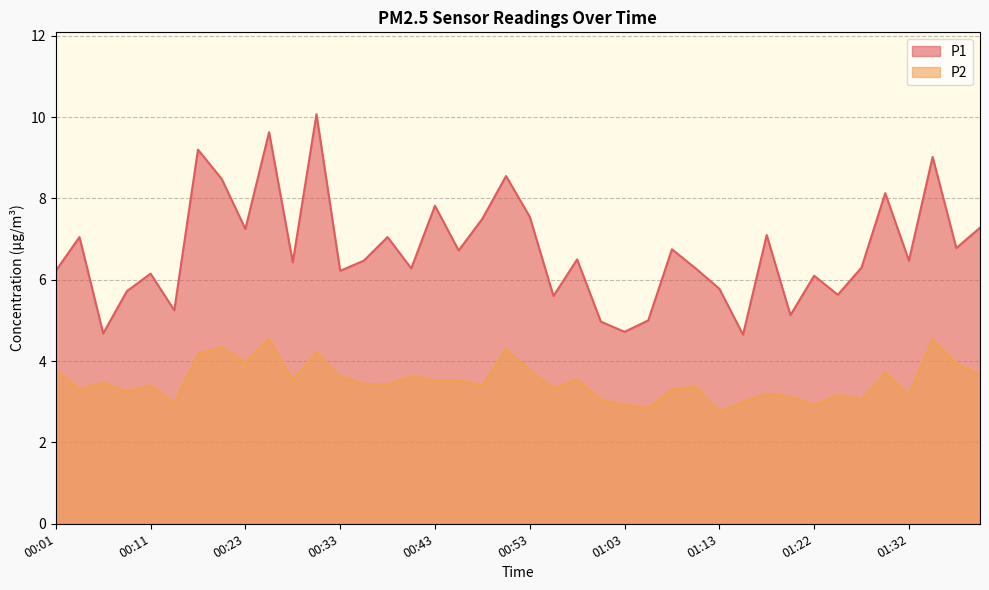

At which label does P2 first exceed 3?

00:01